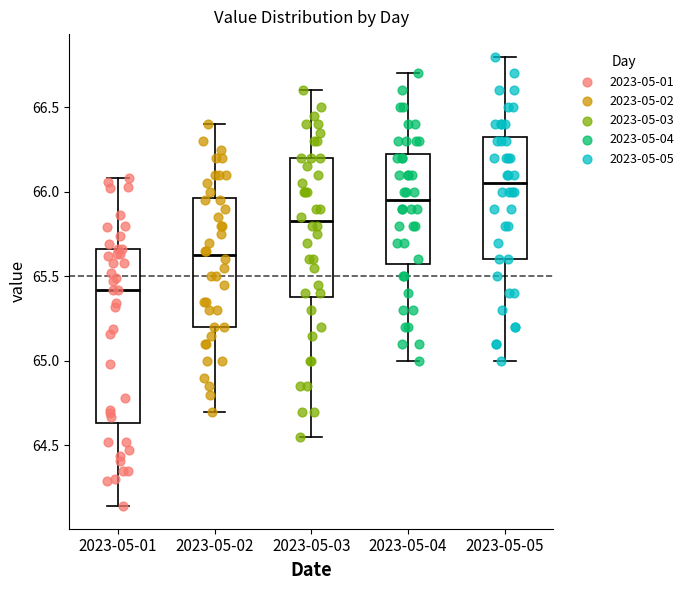

Where is the upper edge of the box for 2023-05-01 on the y-axis? The values are not printed on the chart, so give them approximately, as read against the axis.

65.65